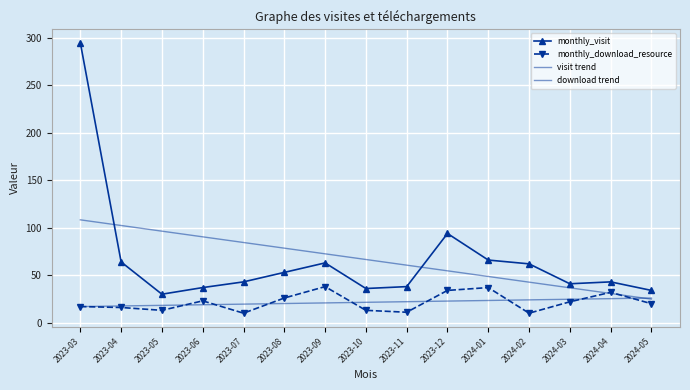

Which has a higher value, 2024-04 or 2023-03?

2023-03